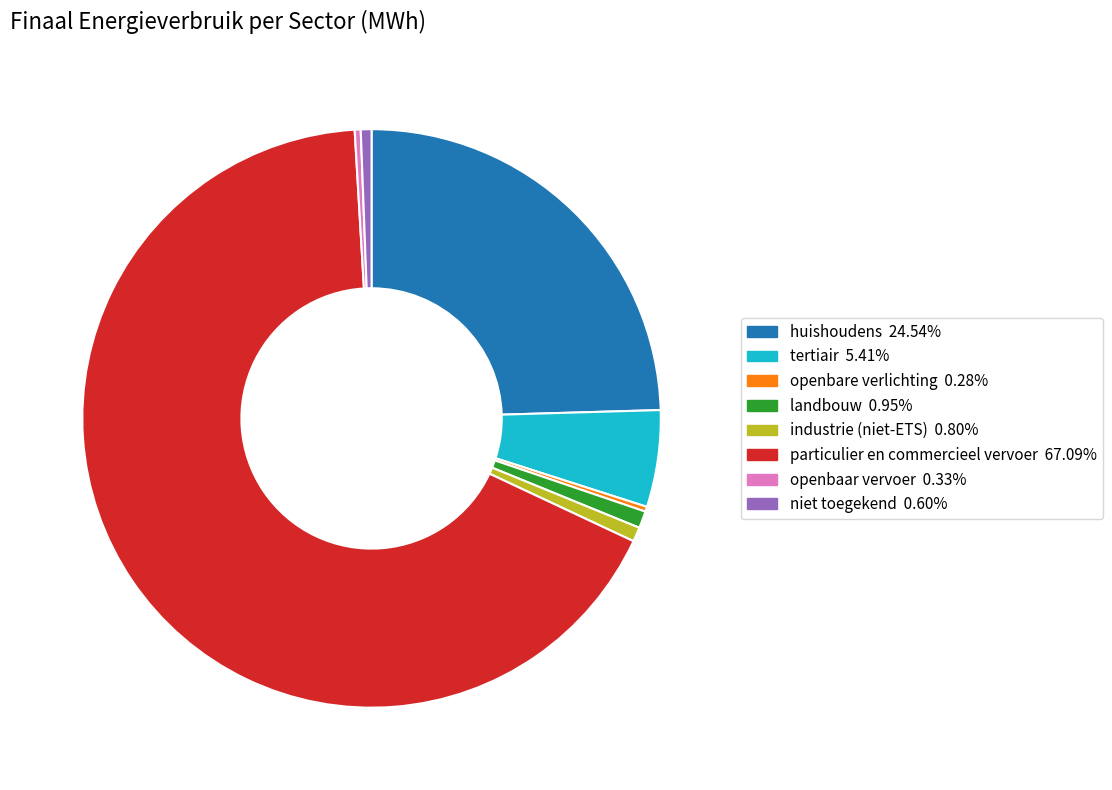

True or false: tertiair accounts for 5% of the total.

True